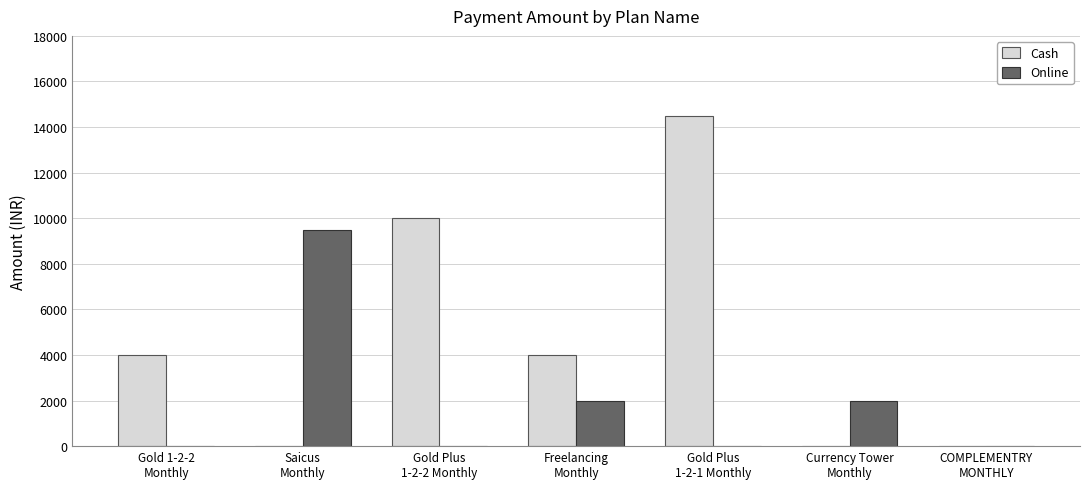

Reading left to right, extract all data points from this chart.

Cash: 4000	0	10000	4000	14500	0	0
Online: 0	9500	0	2000	0	2000	0